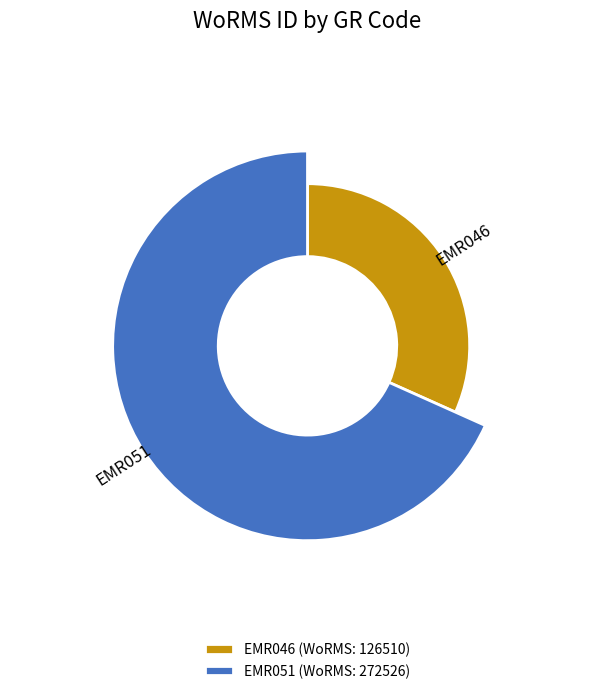

What is the change in value from EMR046 to EMR051?

+146016